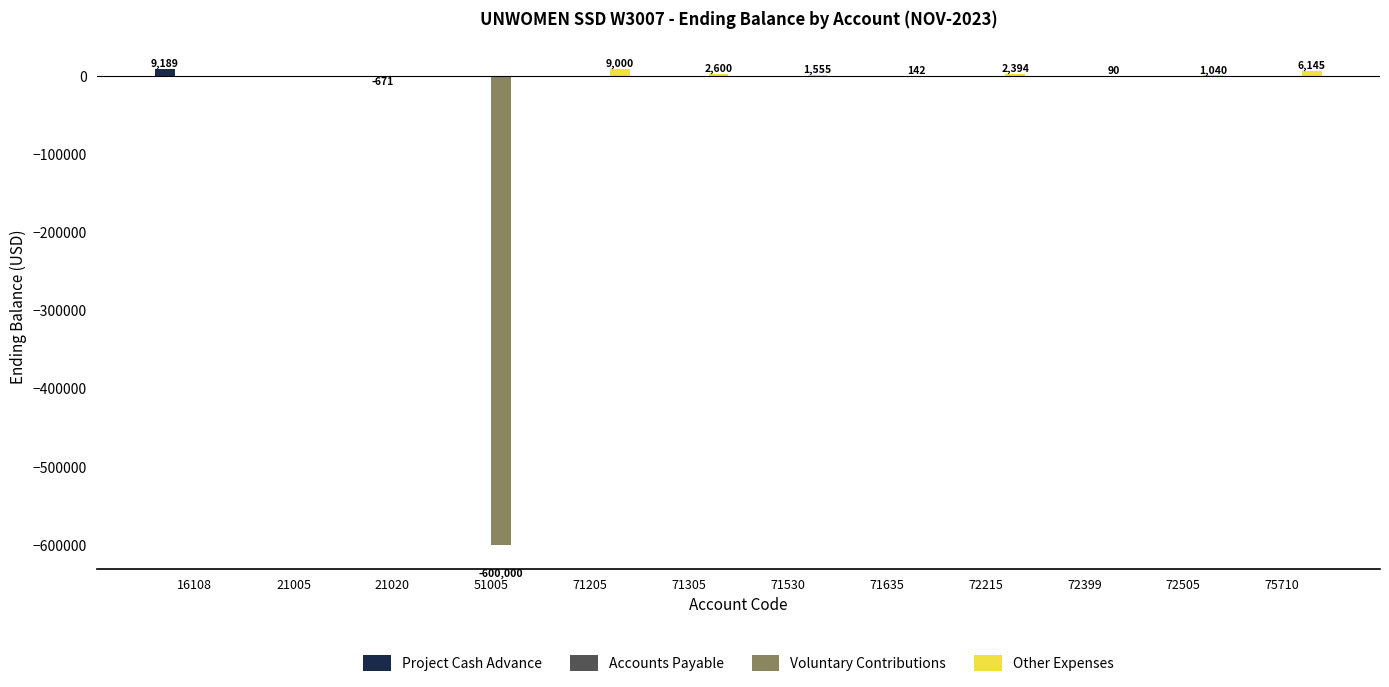

What is the total value across all series at 16108?

9189.0